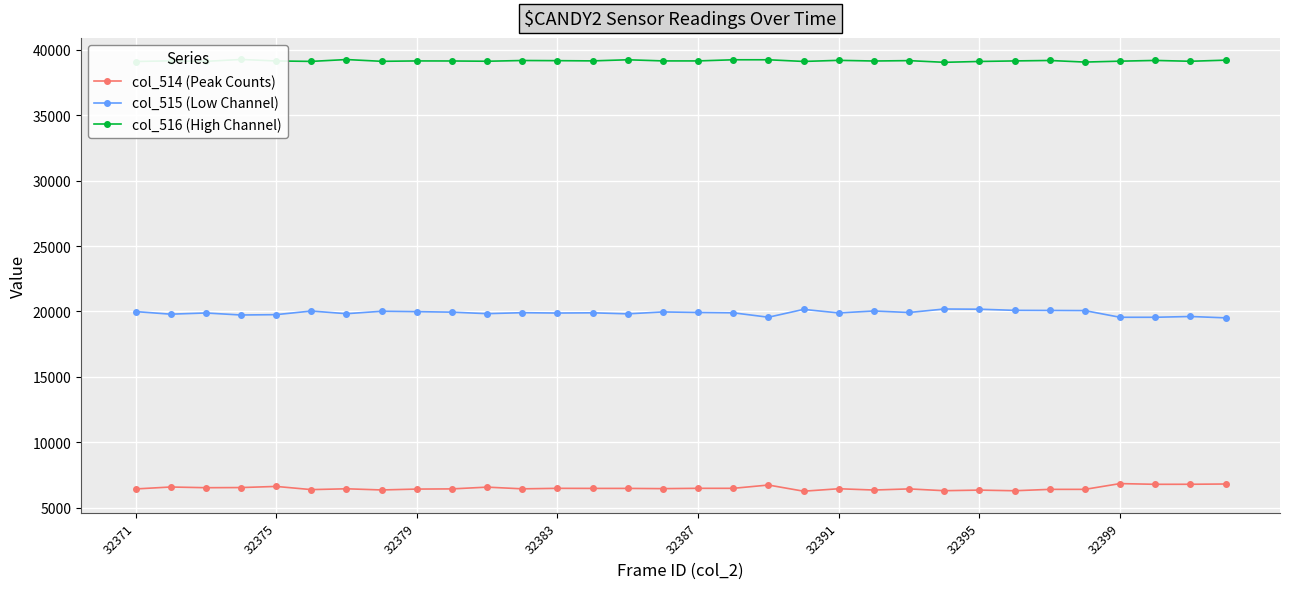

What is the difference between the highest and lowest values at 30?

32321